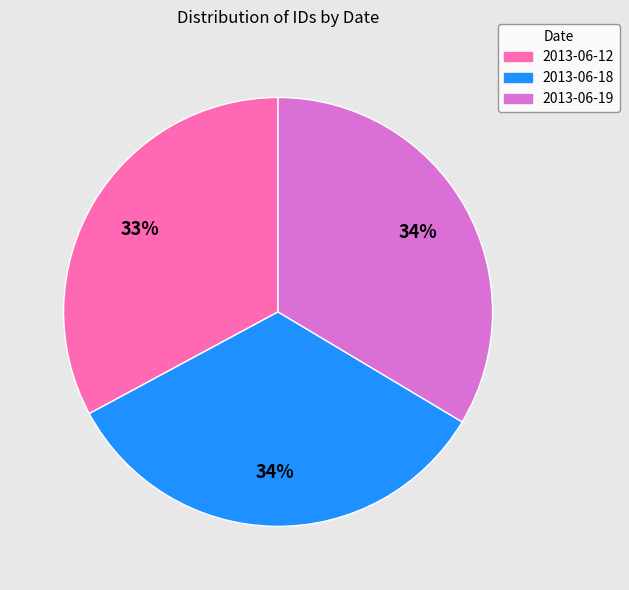

How many slices are in this pie chart?

3